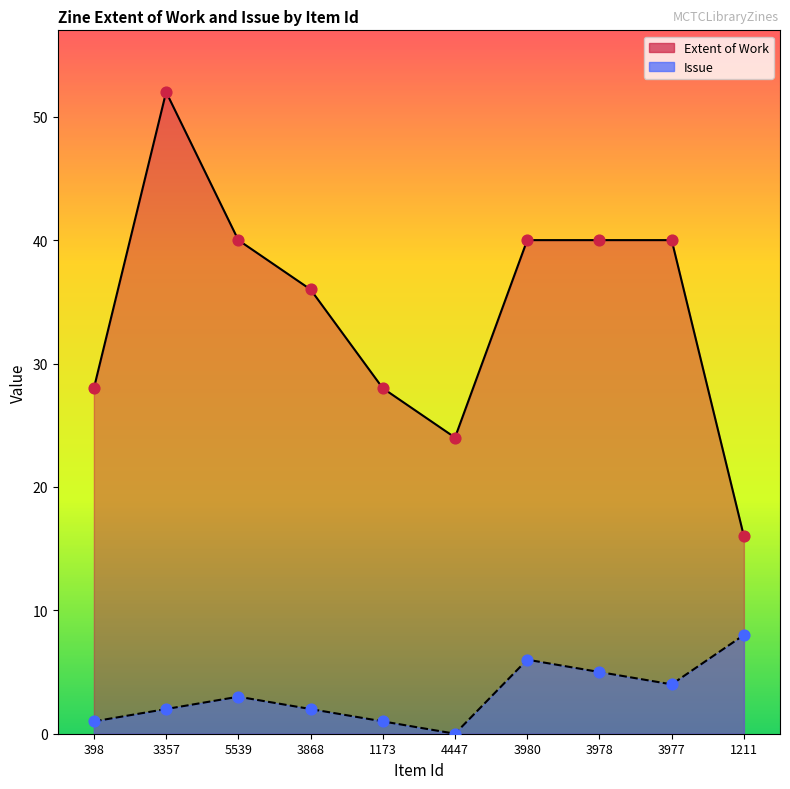

Which series reaches the maximum Y coordinate?

Extent of Work